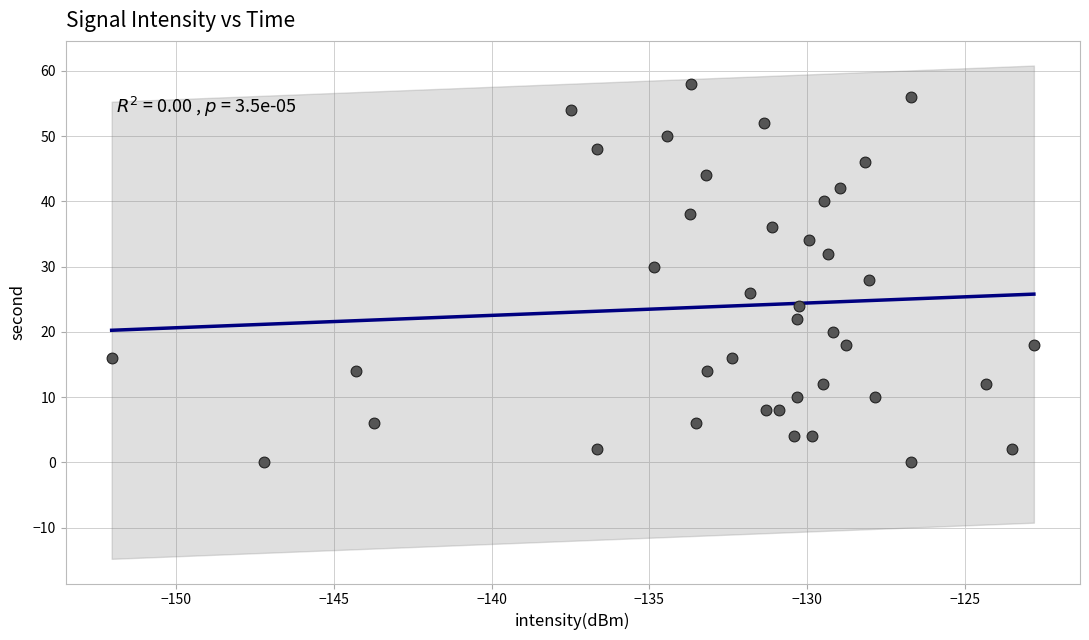

What is the range of Y values (max minus min)?

58